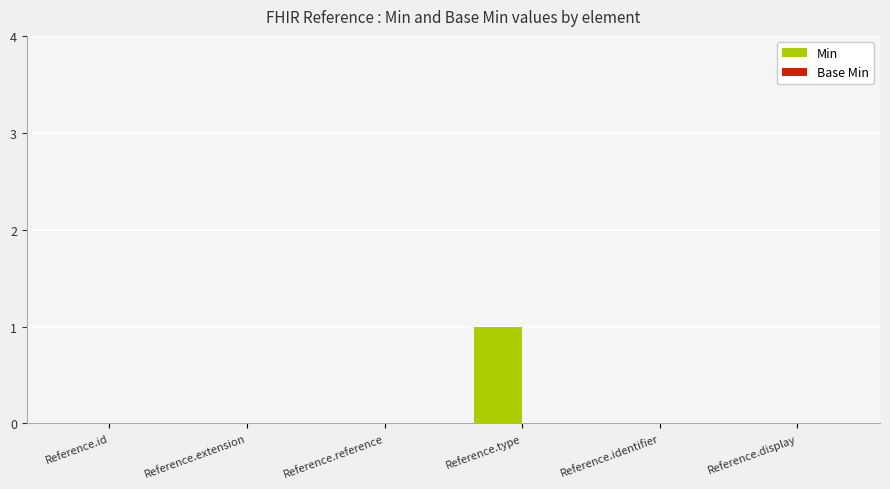

Are the bars horizontal?

No